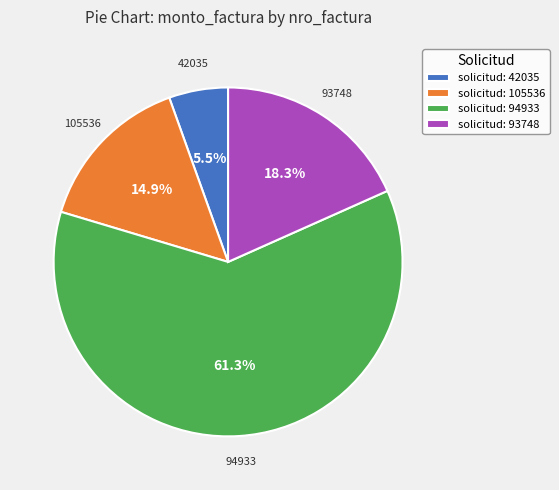

How much of the chart is everything except solicitud: 94933?

38.7%